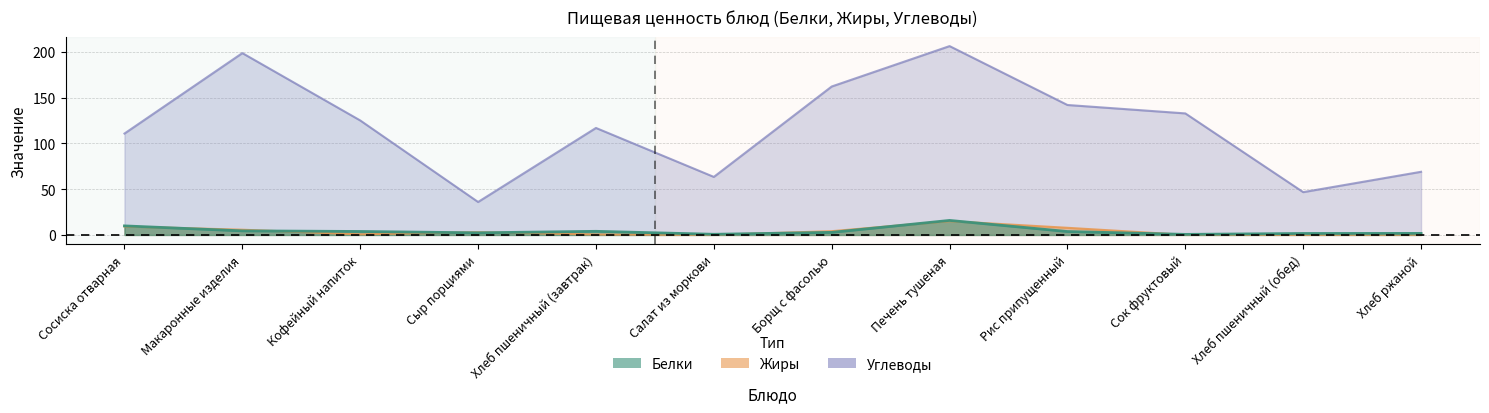

What is the difference between the maximum and minimum values in the Углеводы series?

170.3